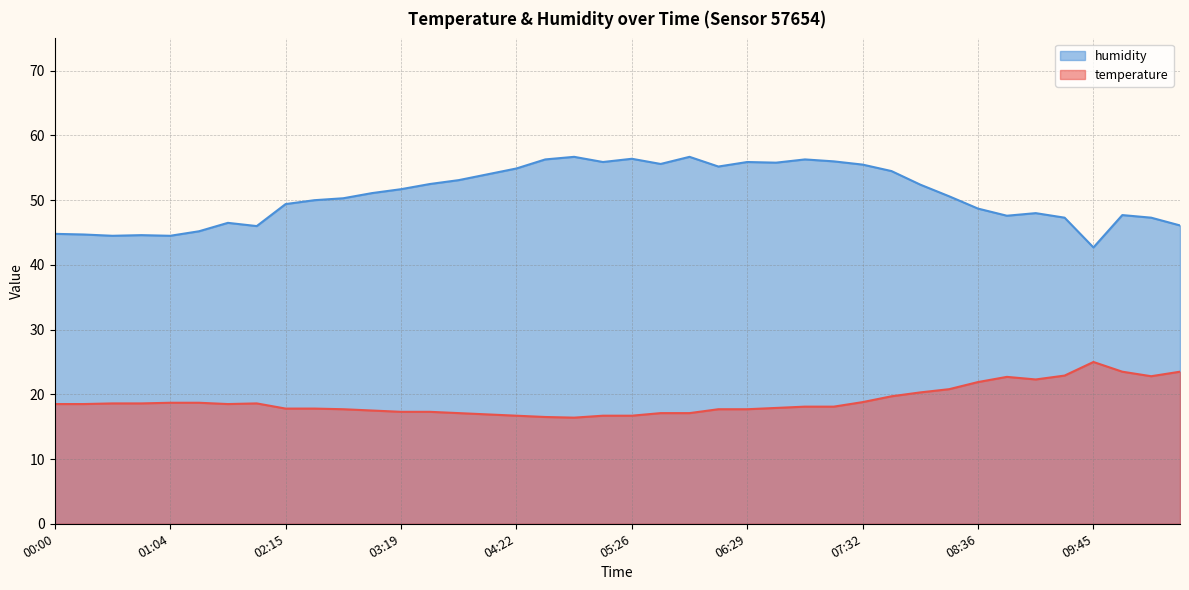

True or false: humidity and temperature cross at least once.

False